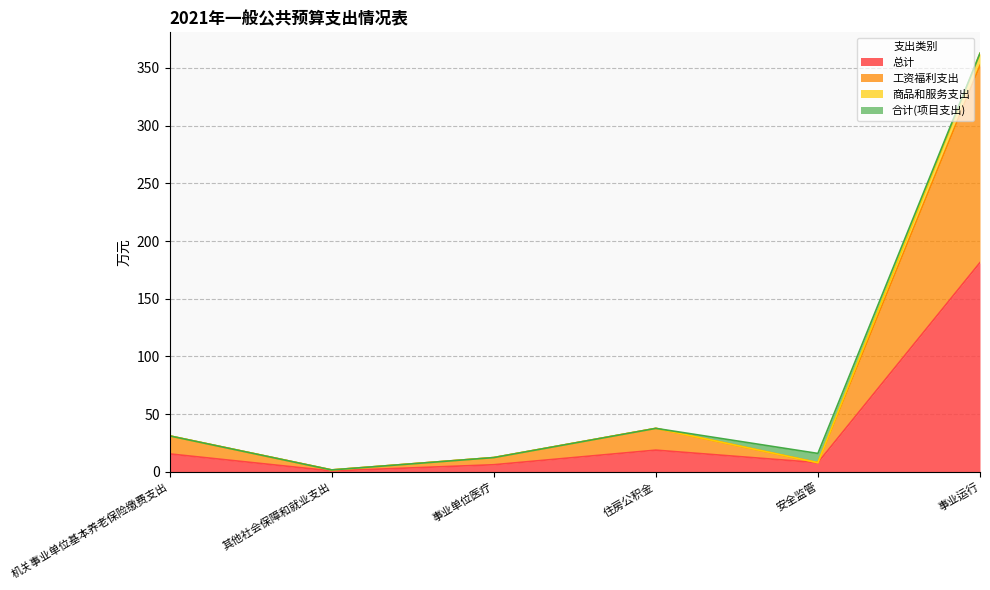

True or false: 总计 and 工资福利支出 intersect in this chart.

False